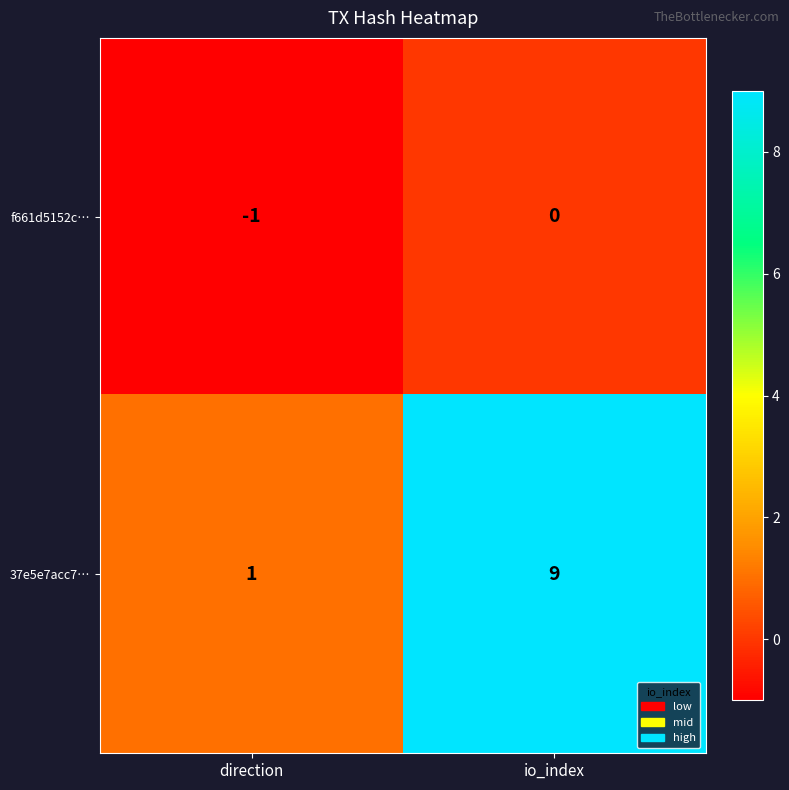

Which series has the largest total across all categories?

37e5e7acc7…